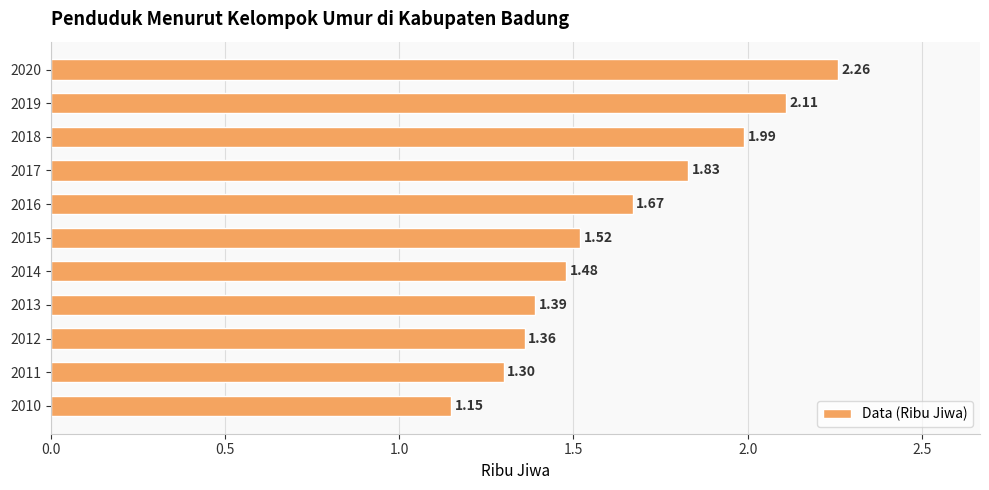

List the labels in order of value, largest first.

2020, 2019, 2018, 2017, 2016, 2015, 2014, 2013, 2012, 2011, 2010